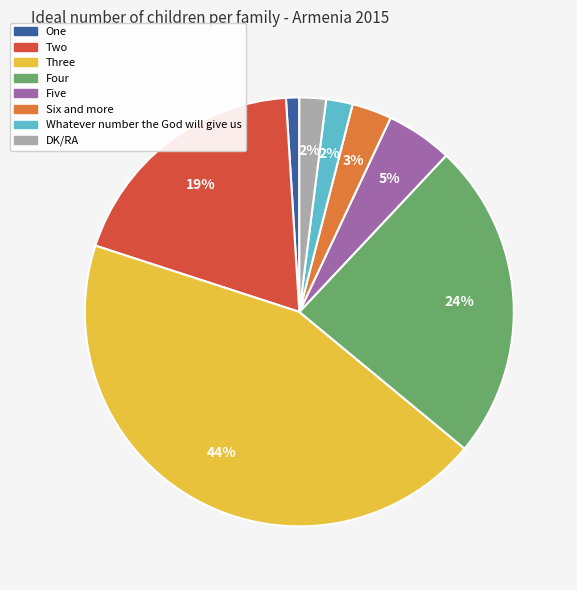

To the nearest percent, what is the difference between the Five and Three slice percentages?

39%